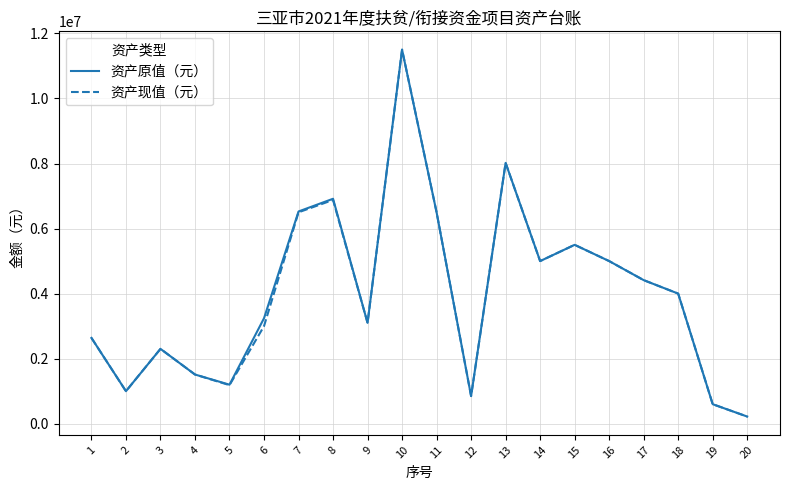

What is the total value across all series at 14?

10000000.0